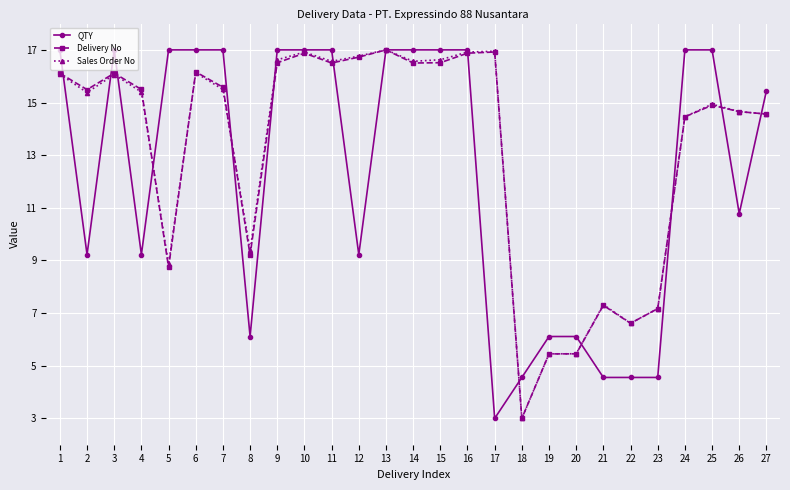

What is the total value across all series at 21?

19.2